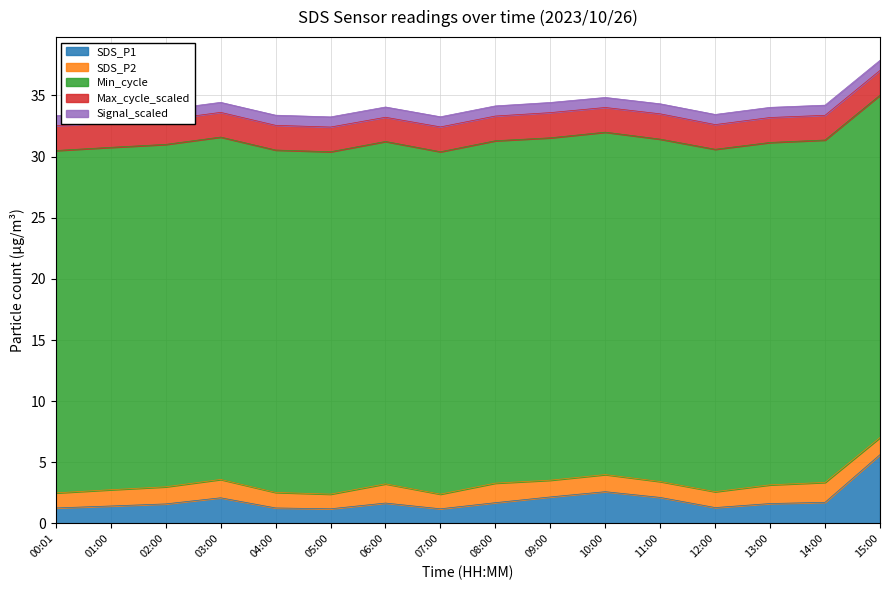

List the labels in order of SDS_P1 value, largest first.

15:00, 10:00, 09:00, 11:00, 03:00, 14:00, 08:00, 06:00, 13:00, 02:00, 01:00, 12:00, 00:01, 04:00, 05:00, 07:00